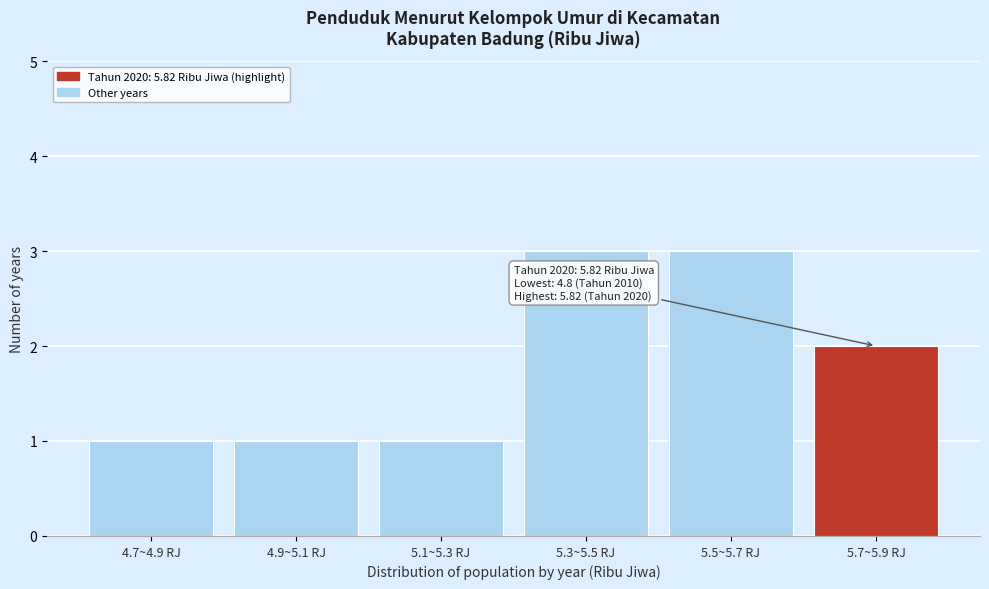

Reading left to right, what are all the values shown in this chart?

4.7~4.9 RJ=1	4.9~5.1 RJ=1	5.1~5.3 RJ=1	5.3~5.5 RJ=3	5.5~5.7 RJ=3	5.7~5.9 RJ=2